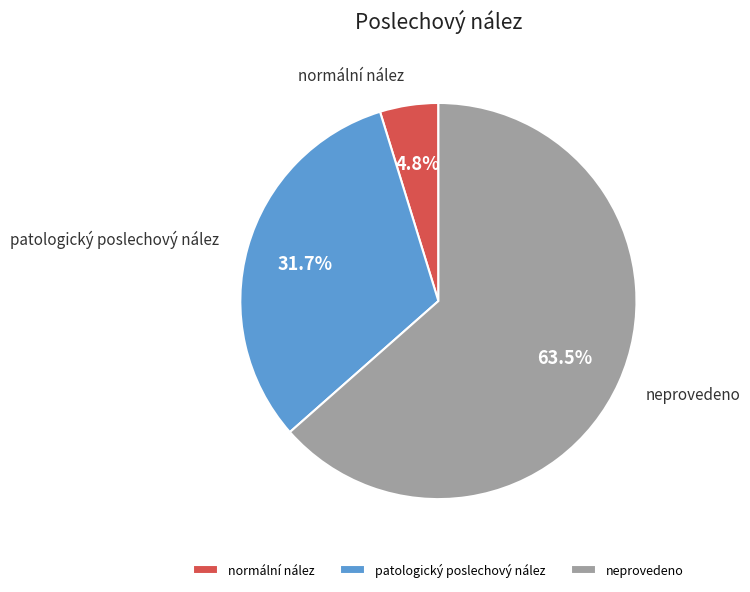

Which has a higher value, neprovedeno or normální nález?

neprovedeno